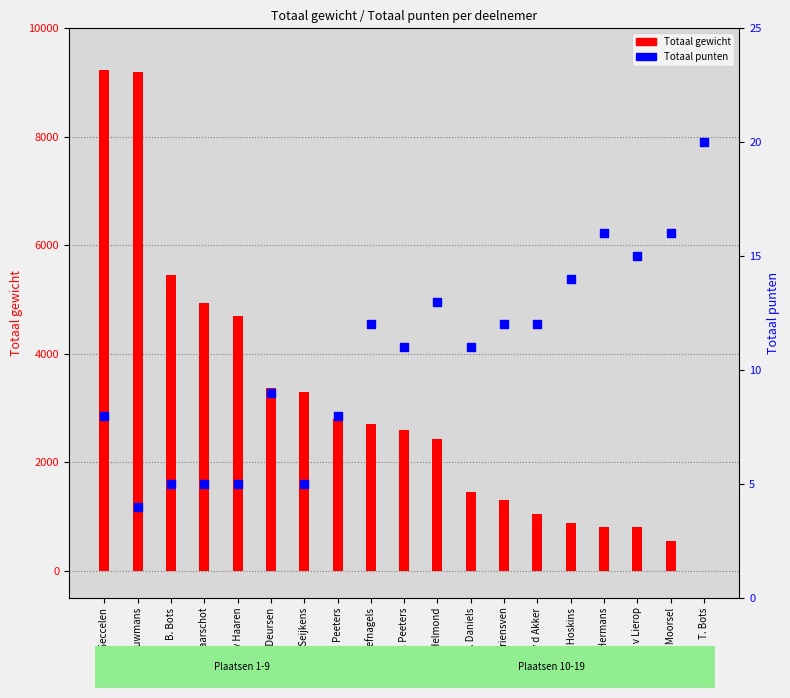

What are all the series names shown in the legend?

Totaal gewicht, Totaal punten